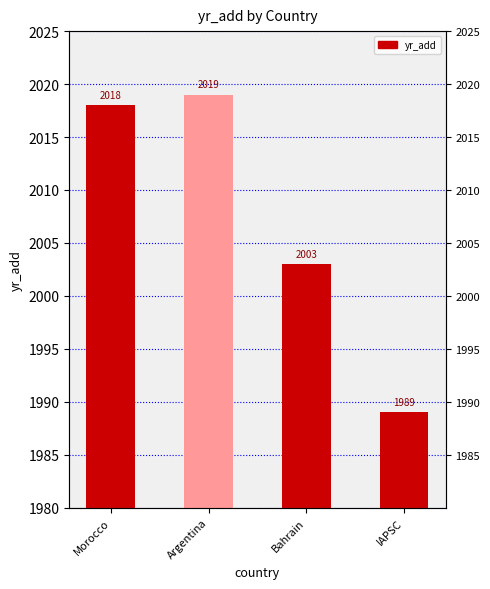

What is the value of the 2nd bar from the left?

2019